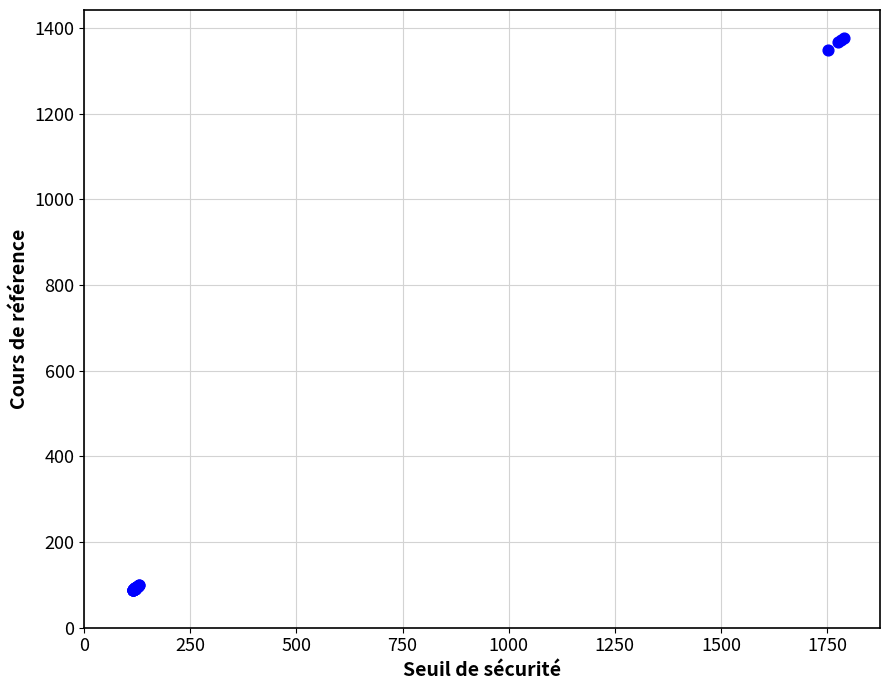

What Y value in the scatter plot is closest to 732?

1348.1